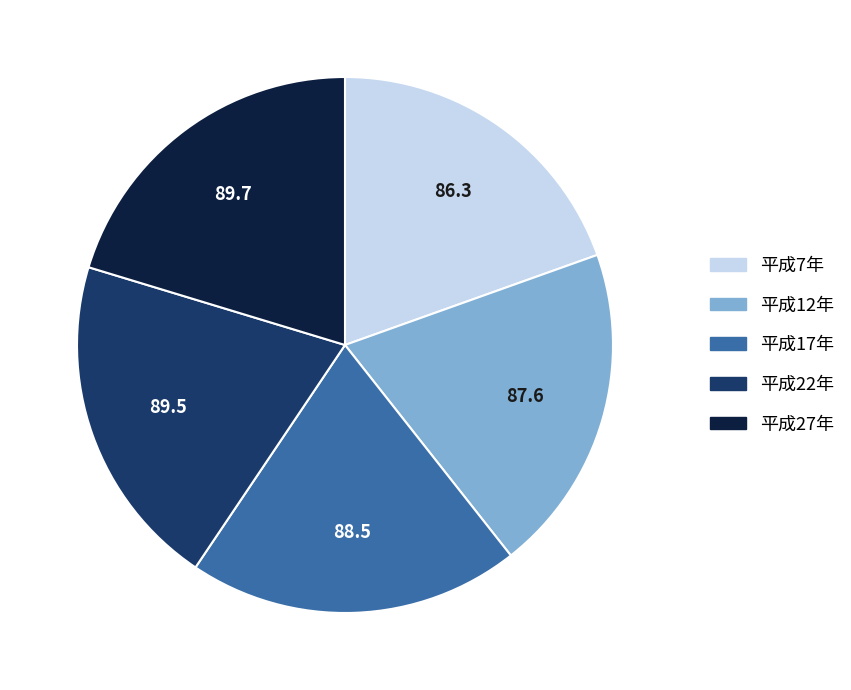

What is the ratio of the value at 平成17年 to the value at 平成27年?

1.0